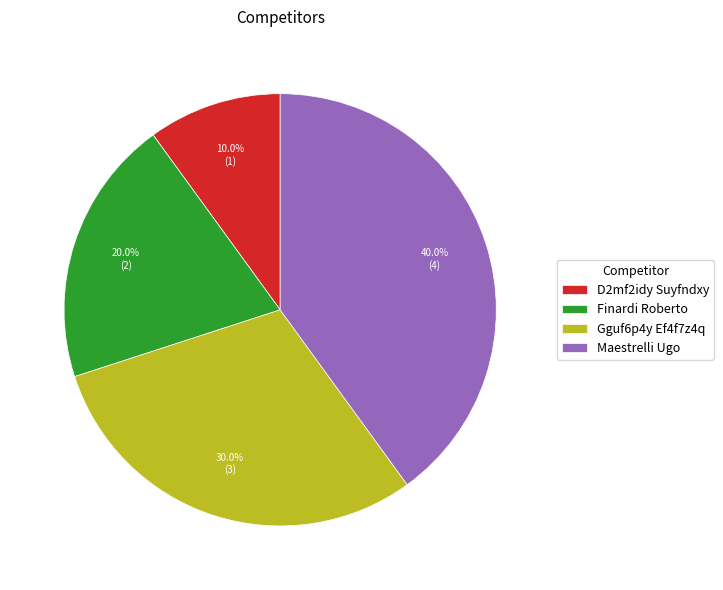

Which slice is the largest?

Maestrelli Ugo